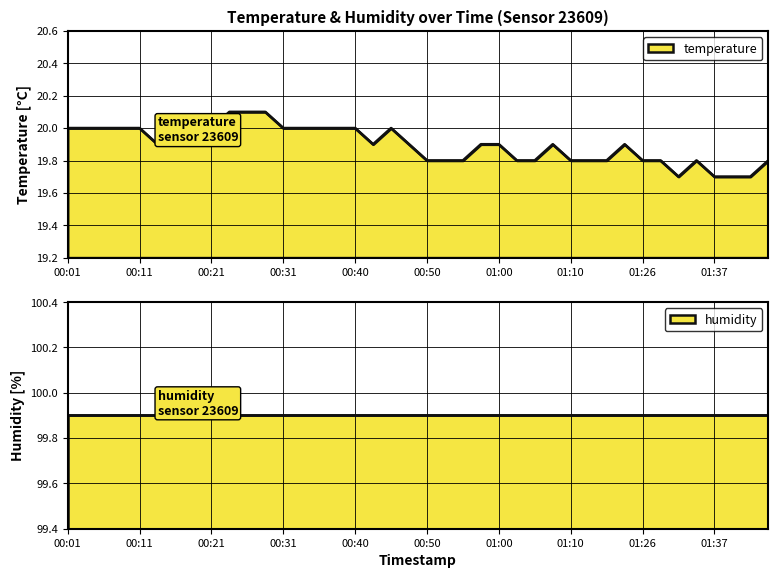

What is the change in value from 00:52 to 01:42?

-0.1